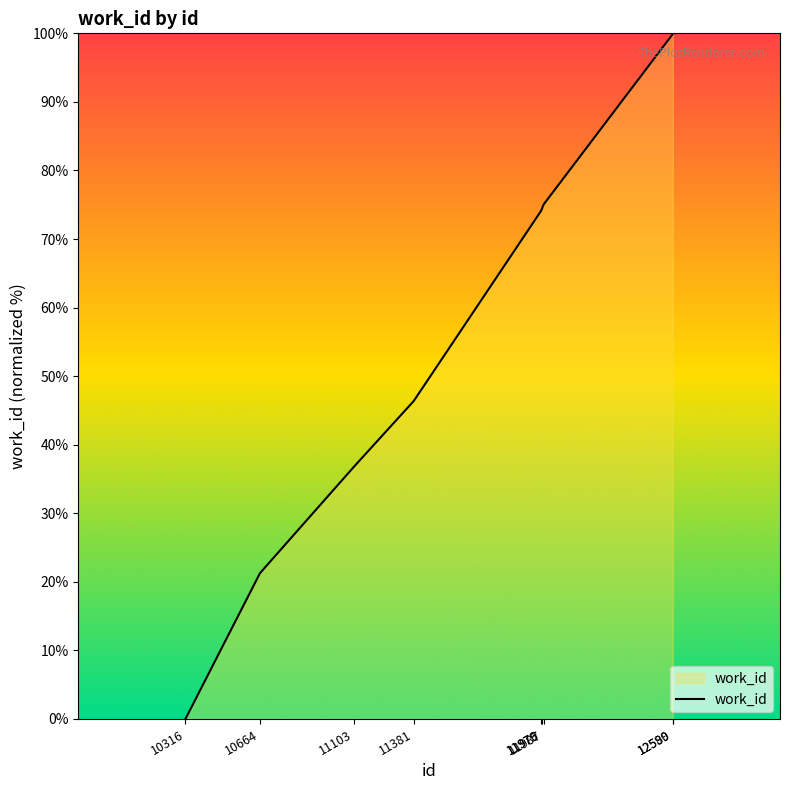

How many values are above zero?

8